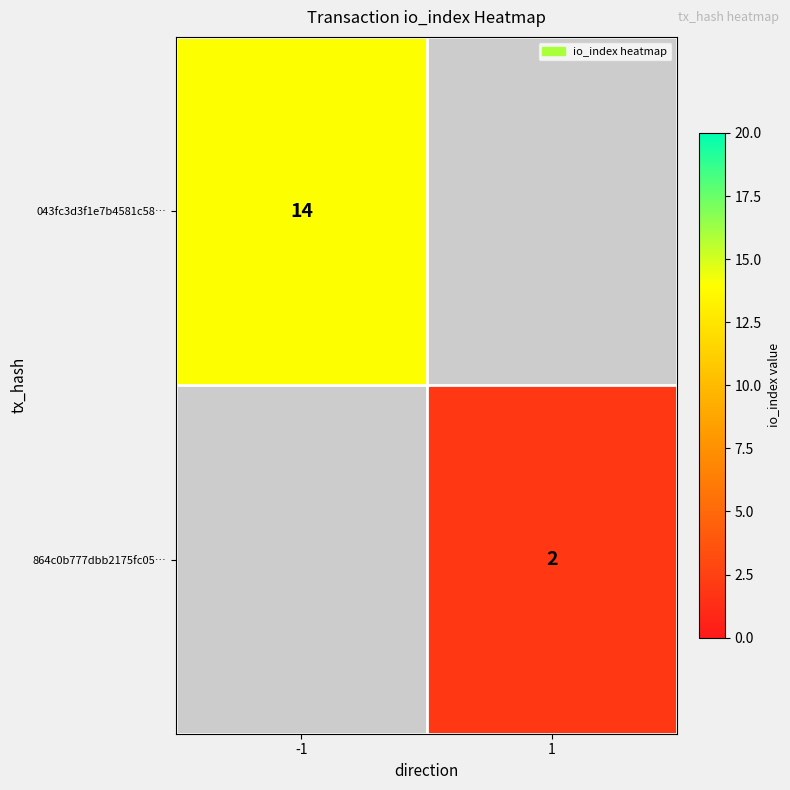

Count the number of data series in this chart.

2